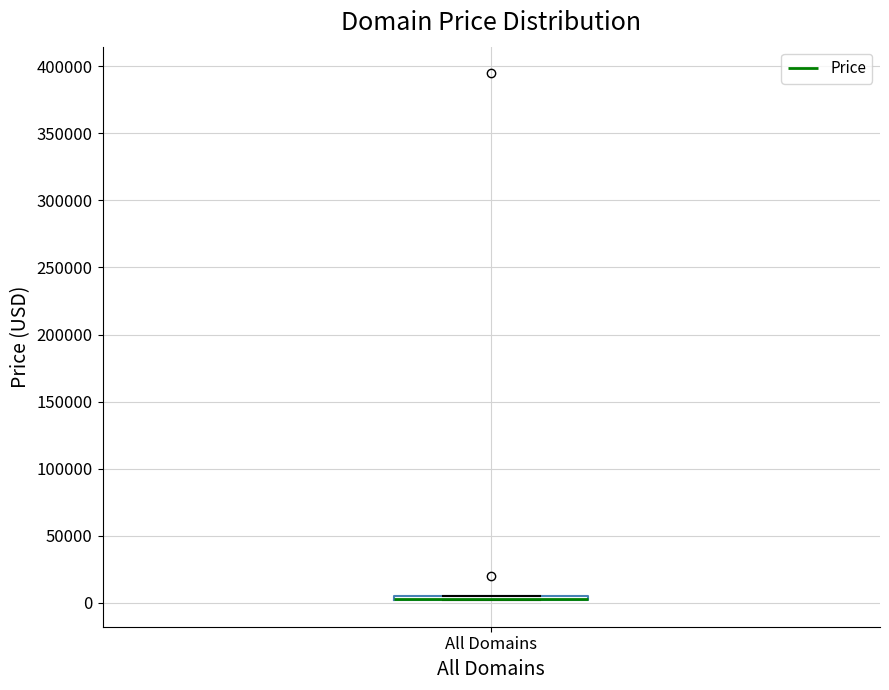

Where is the lower edge of the box for All Domains on the y-axis? The values are not printed on the chart, so give them approximately, as read against the axis.

0